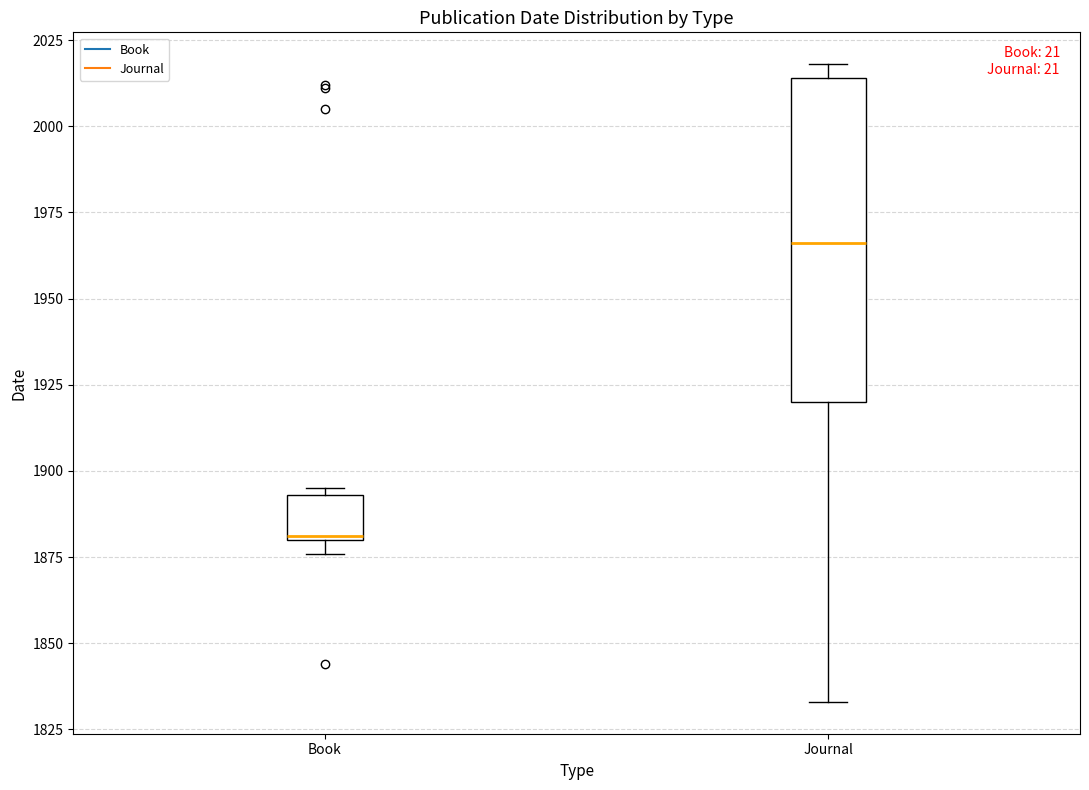

Which box is the tallest, from its lower edge to its upper edge?

Journal